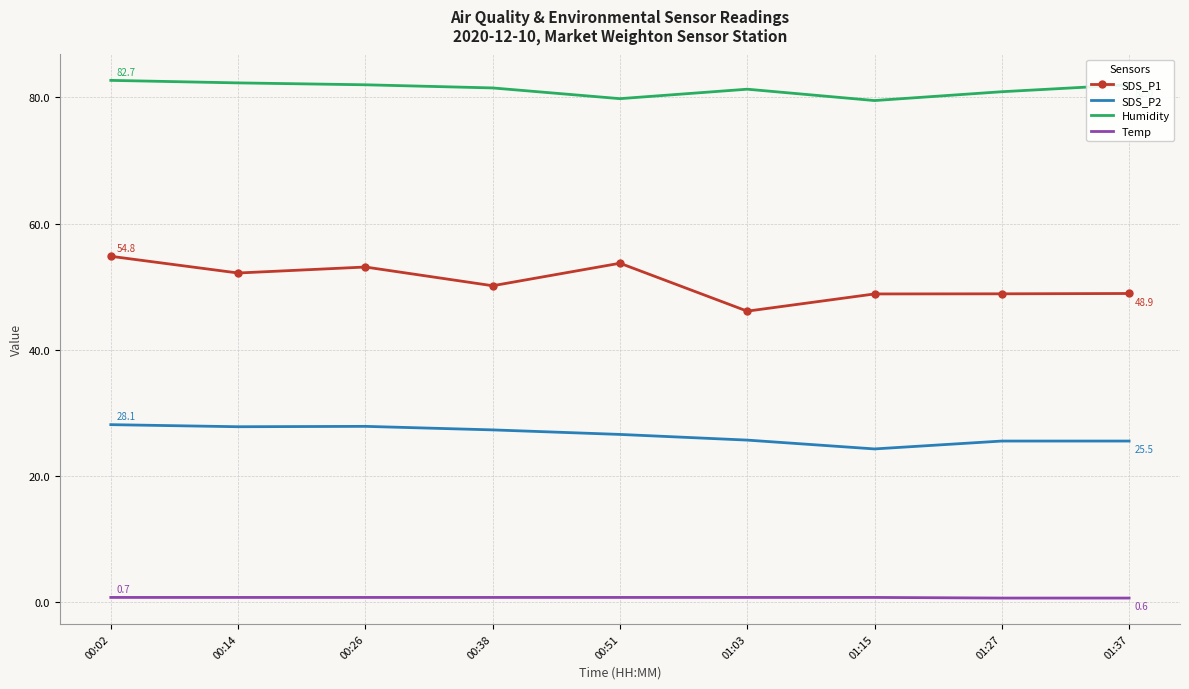

Which series has the largest total across all categories?

Humidity